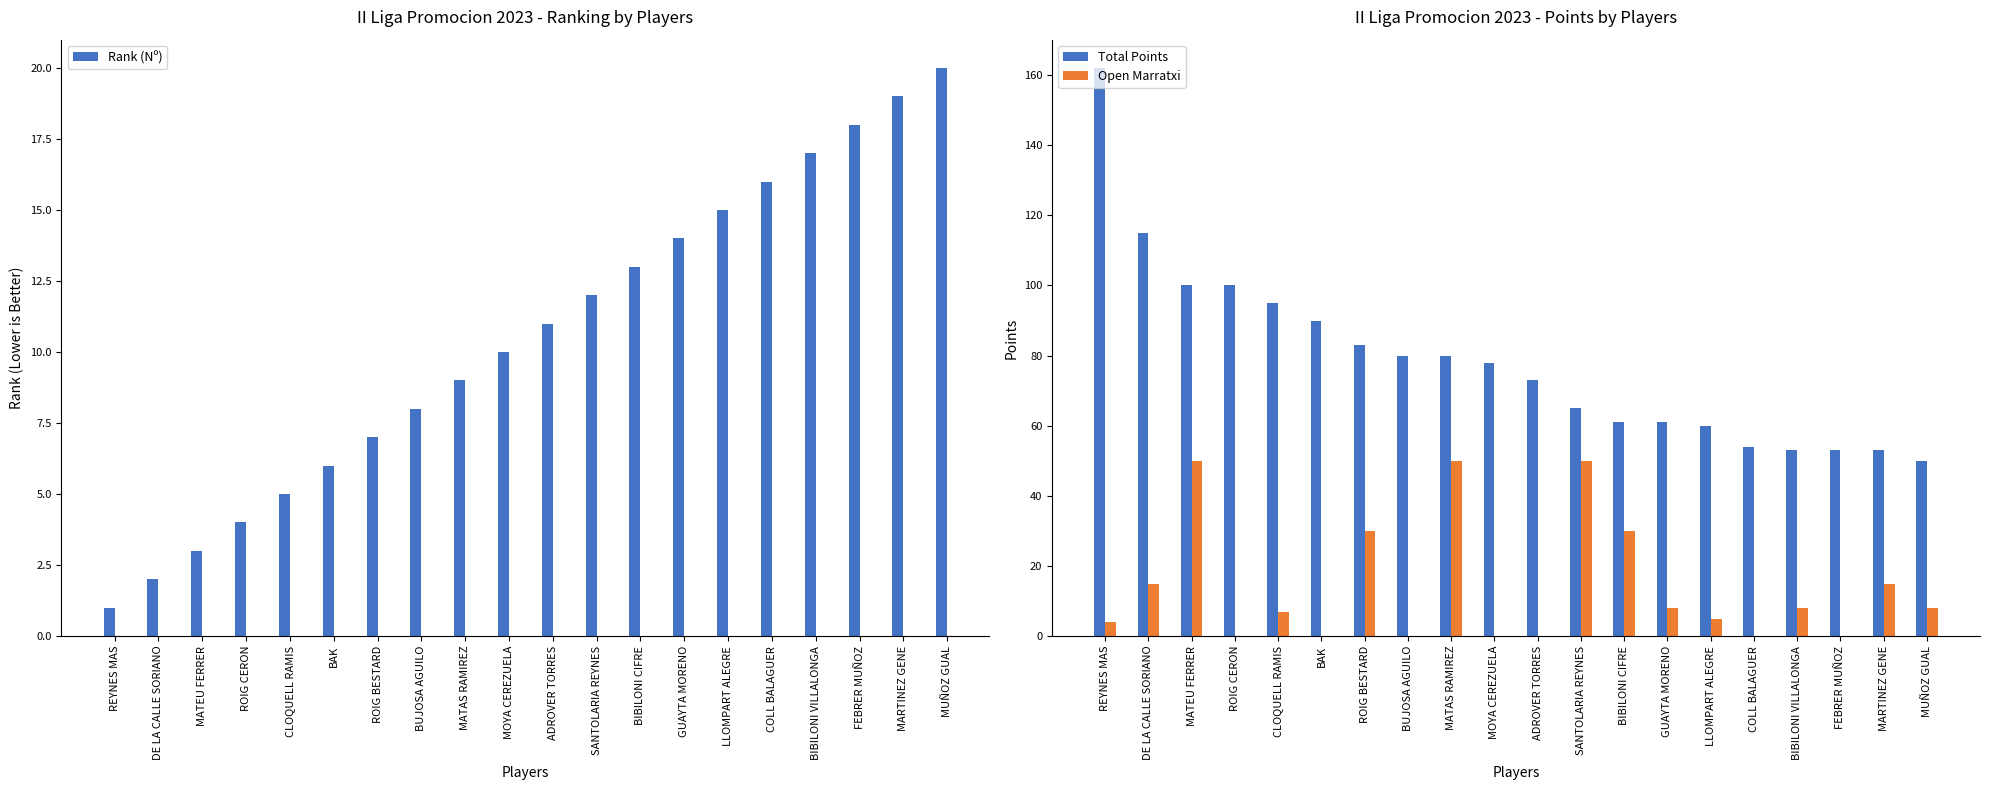

What is the sum of all Open Marratxi values?

280